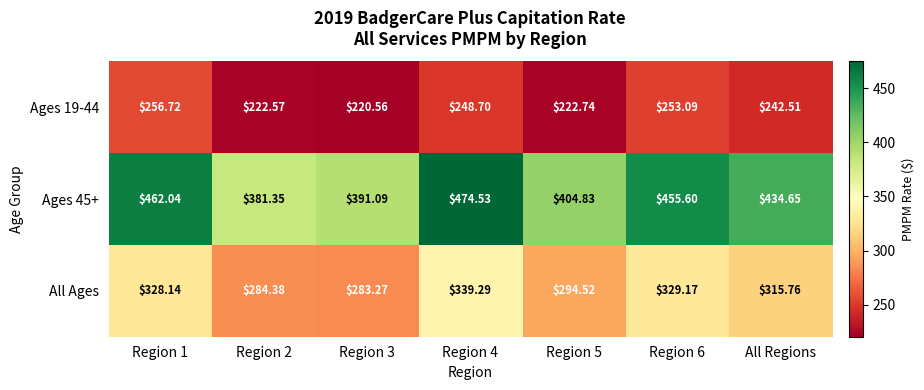

Which series has the largest total across all categories?

Ages 45+